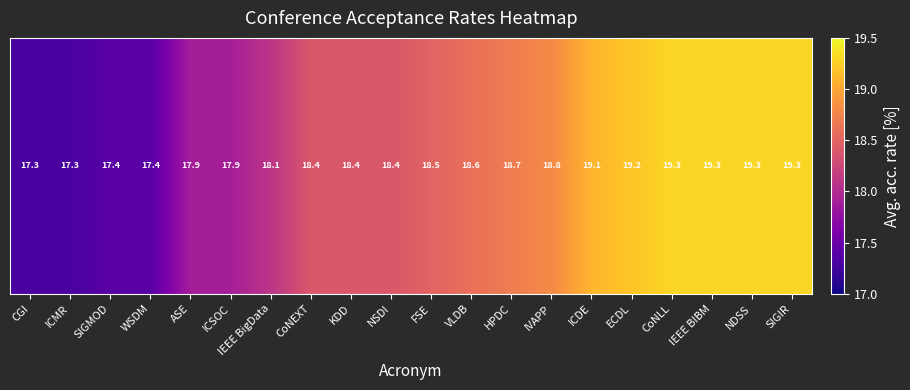

List the labels in order of value, smallest first.

CGI, ICMR, SIGMOD, WSDM, ASE, ICSOC, IEEE BigData, CoNEXT, KDD, NSDI, FSE, VLDB, HPDC, IVAPP, ICDE, ECDL, CoNLL, IEEE BIBM, NDSS, SIGIR